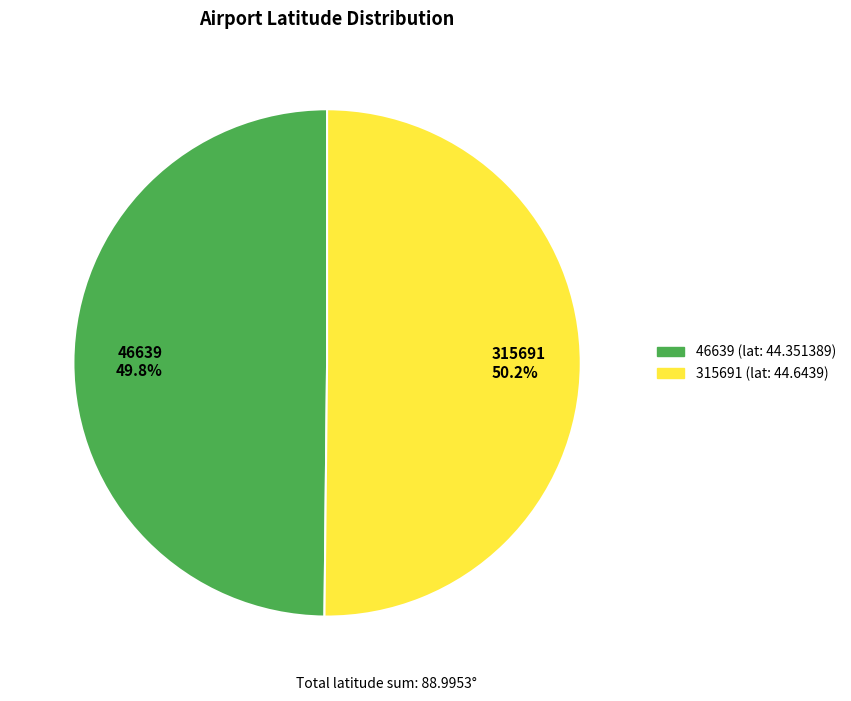

How many segments does this pie chart have?

2